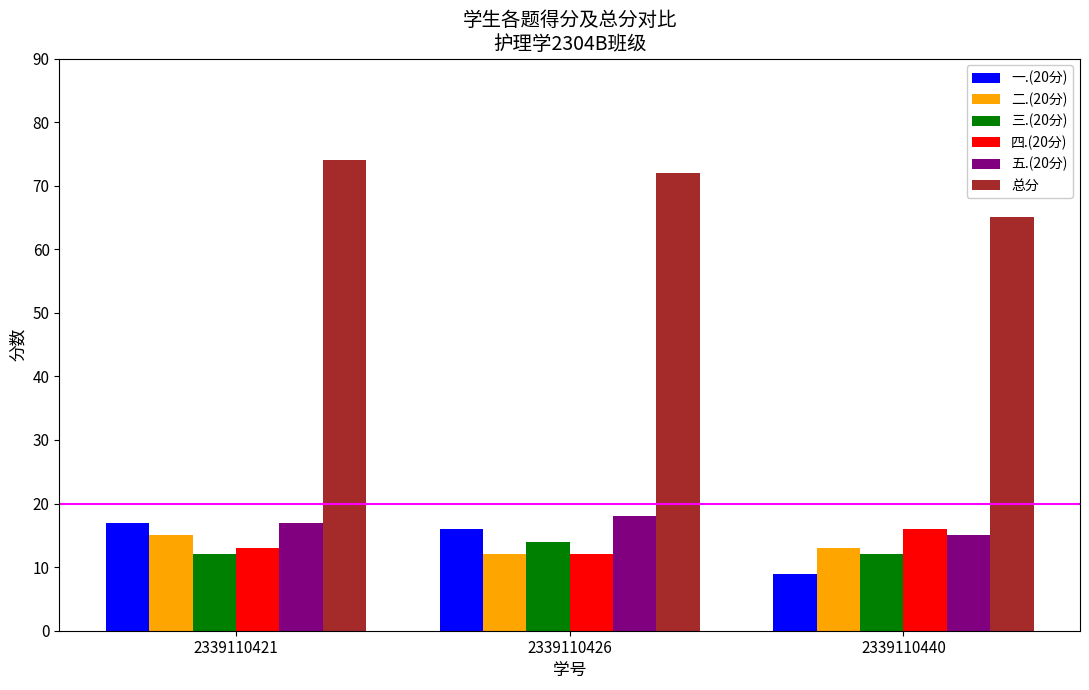

What is the approximate value of 二.(20分) at 2339110440?

13